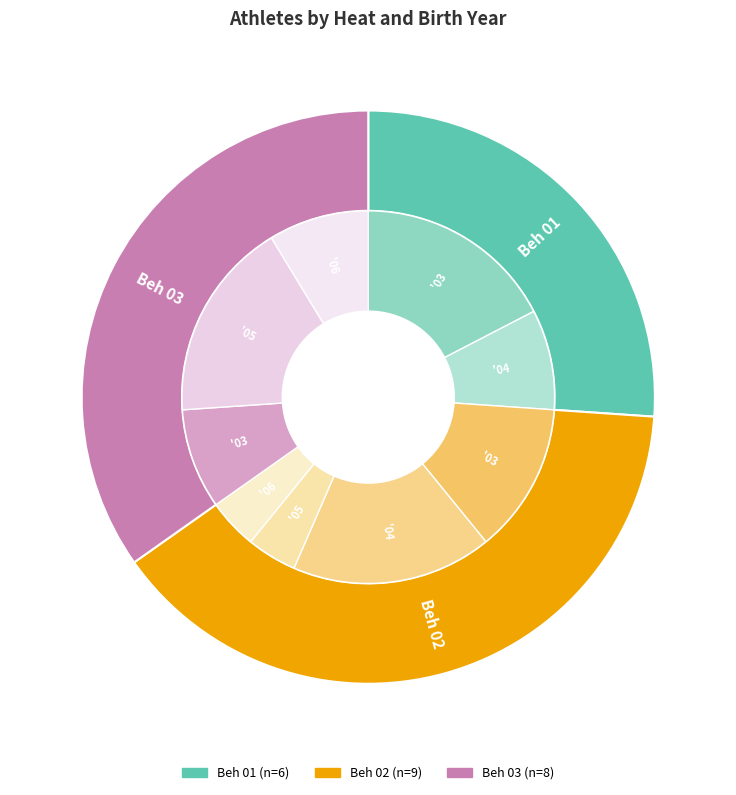

What percentage do Beh 03 and Beh 01 together represent?

60.9%